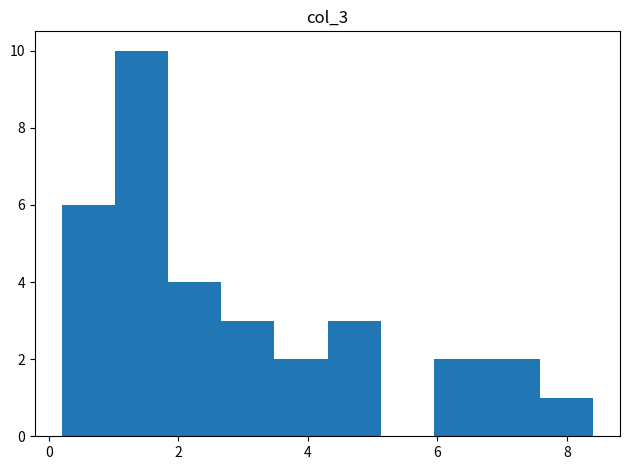

Over which range of the x-axis is the bar tallest?

1.0 to 1.8